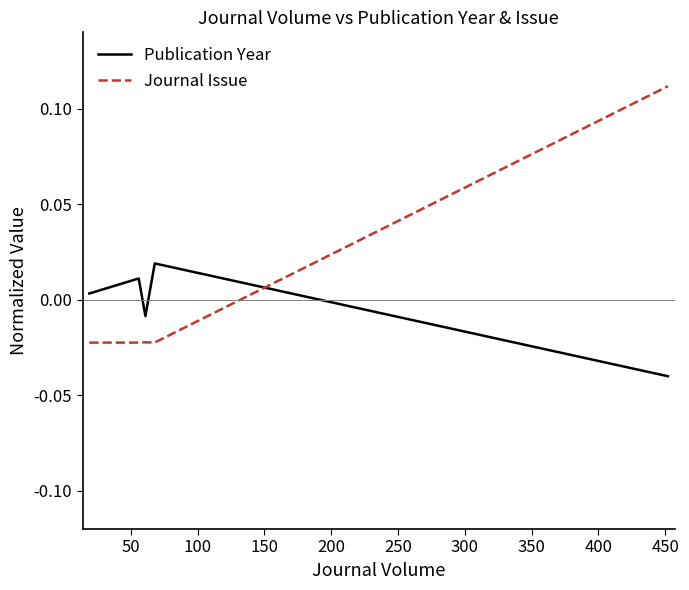

Which series has the largest range (max minus min)?

Journal Issue